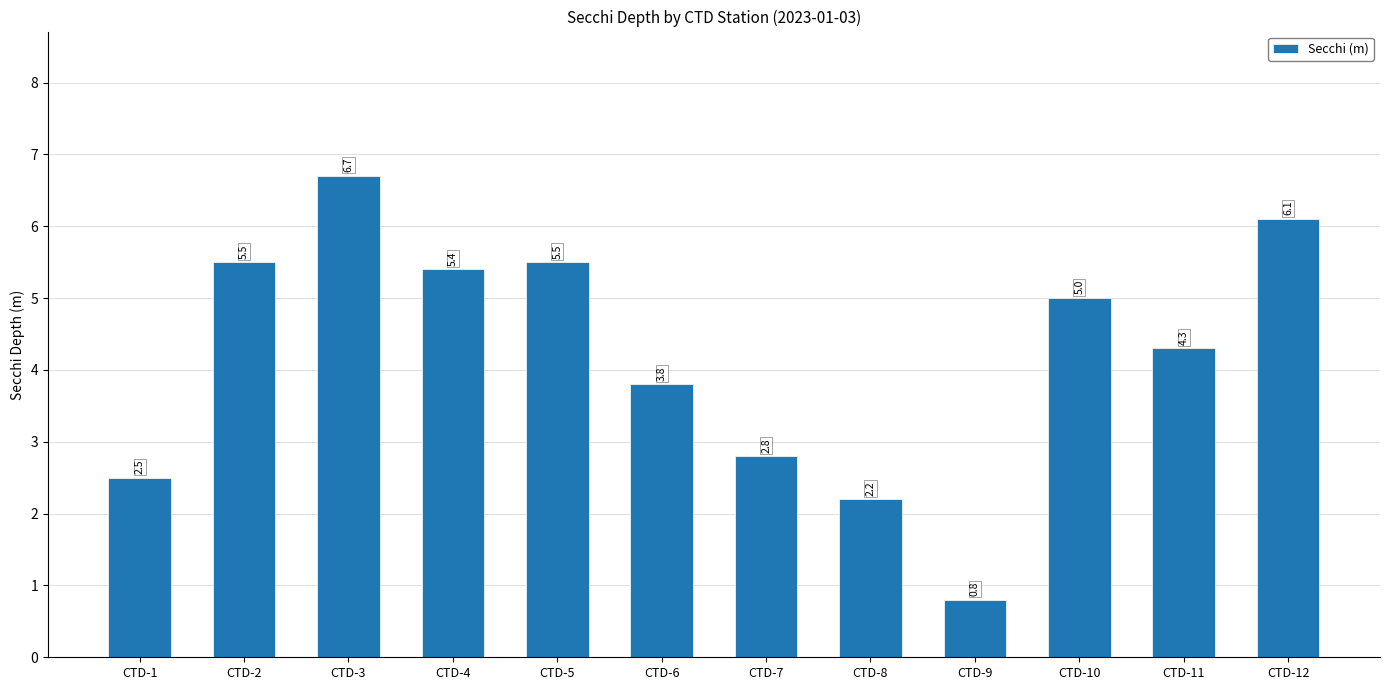

The value at CTD-5 is 5.5. True or false?

True